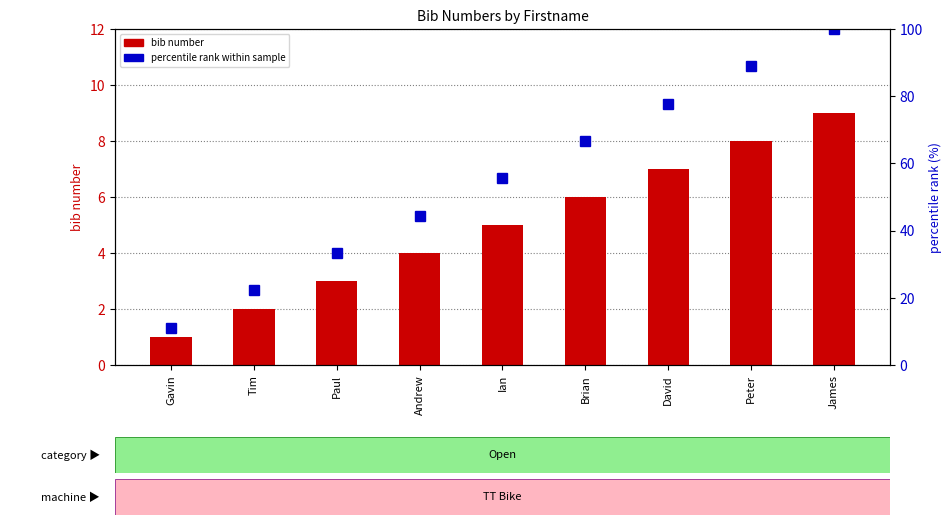

Reading left to right, transcribe all the data shown in this chart.

bib number: Gavin=1.0	Tim=2.0	Paul=3.0	Andrew=4.0	Ian=5.0	Brian=6.0	David=7.0	Peter=8.0	James=9.0
percentile rank within sample: Gavin=11.1	Tim=22.2	Paul=33.3	Andrew=44.4	Ian=55.6	Brian=66.7	David=77.8	Peter=88.9	James=100.0